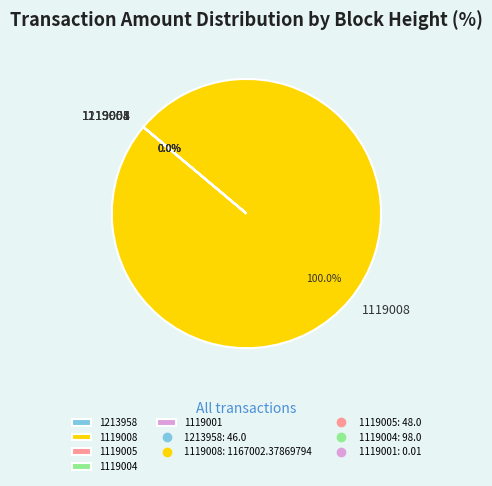

To the nearest percent, what is the difference between the largest and smallest slice percentages?

100%